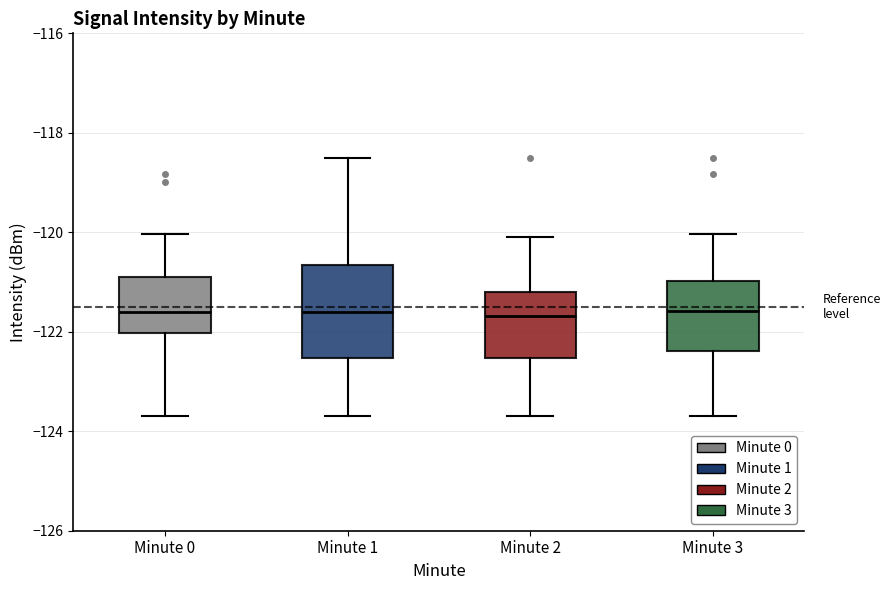

Reading left to right, transcribe this box plot: for each box, give where its median line is, the range the box spans, and where its two whiskers end, as read against the y-axis. The values are not printed on the chart, so give them approximately, as read against the axis.

Minute 0: median -121.6, box -122.0 to -121.0, whiskers -123.6 to -120.0
Minute 1: median -121.6, box -122.6 to -120.6, whiskers -123.6 to -118.4
Minute 2: median -121.6, box -122.6 to -121.2, whiskers -123.6 to -120.0
Minute 3: median -121.6, box -122.4 to -121.0, whiskers -123.6 to -120.0